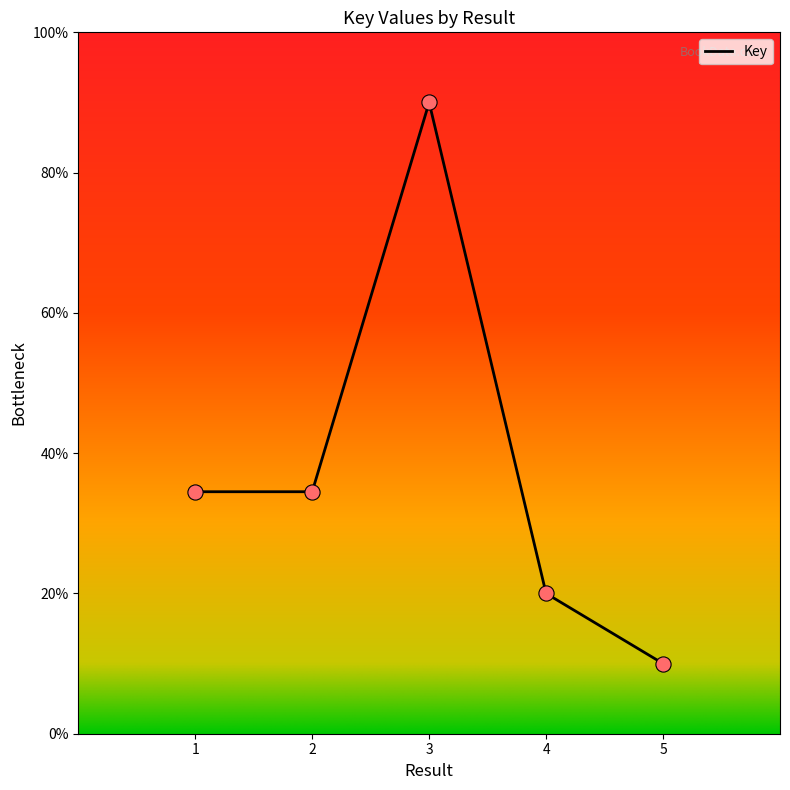

What is the change in value from 2 to 4?

-14.5